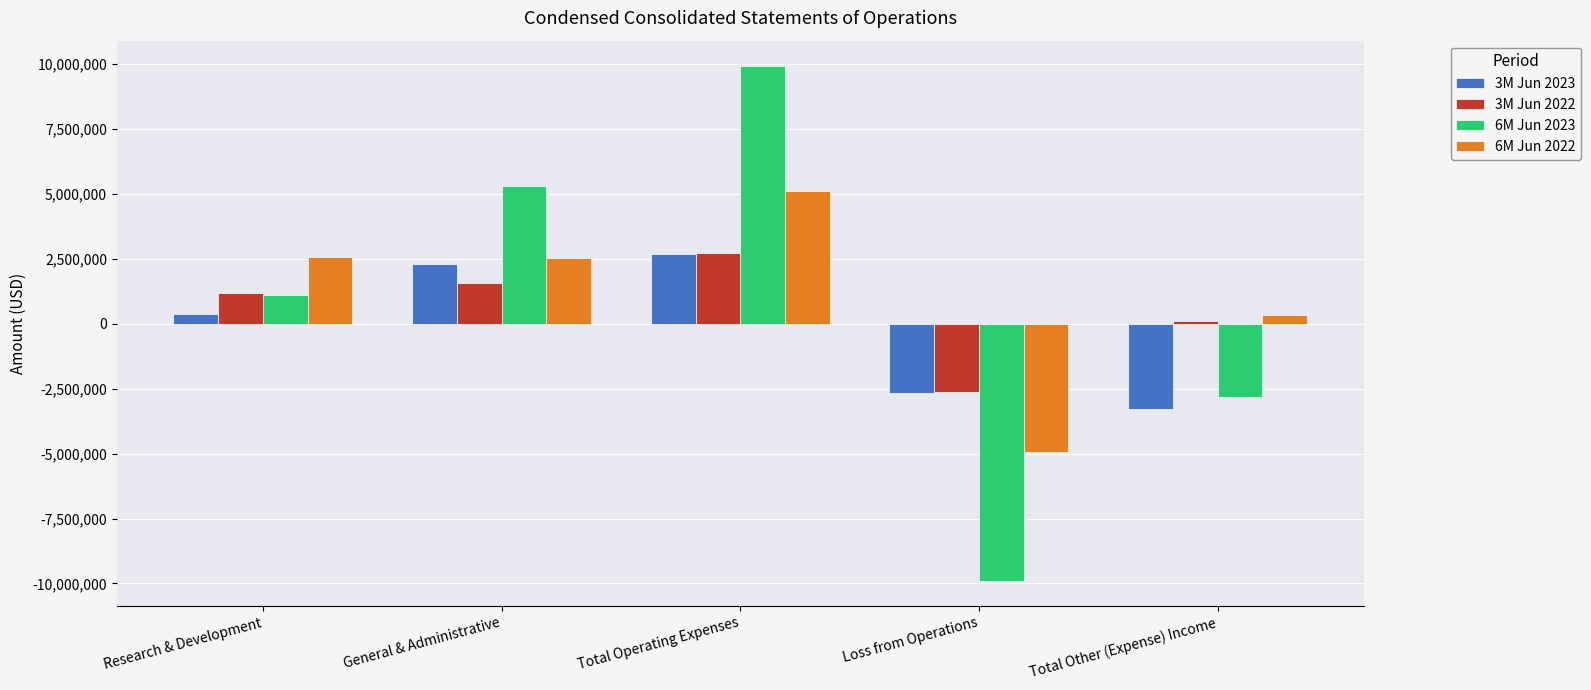

Which category has the lowest value across all series?

Loss from Operations